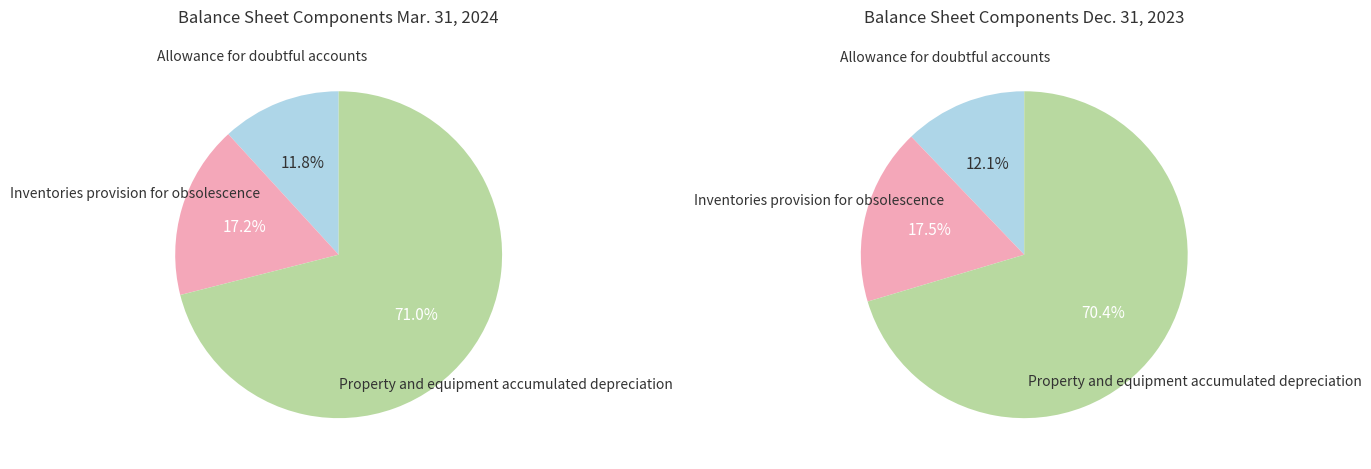

Does Property and equipment accumulated depreciation account for over 50% of the chart?

Yes